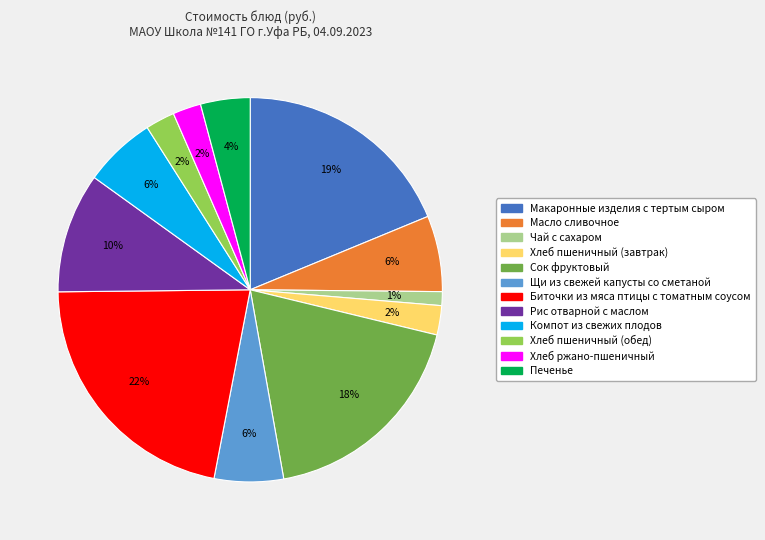

Does Щи из свежей капусты со сметаной account for over 50% of the chart?

No